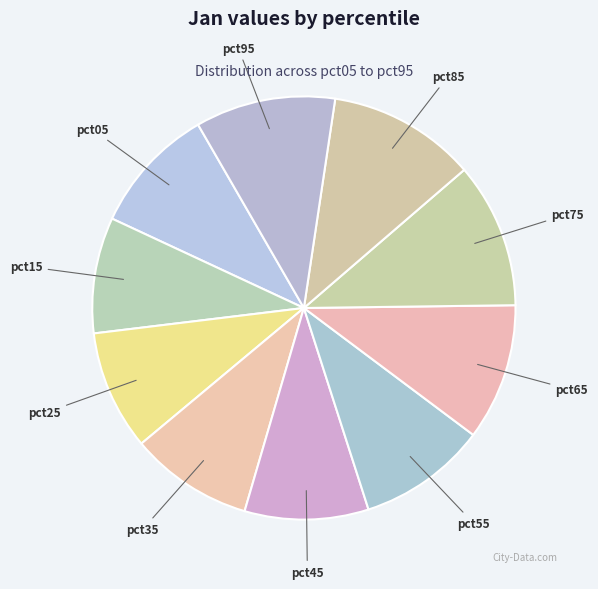

Is there a majority slice in this chart?

No